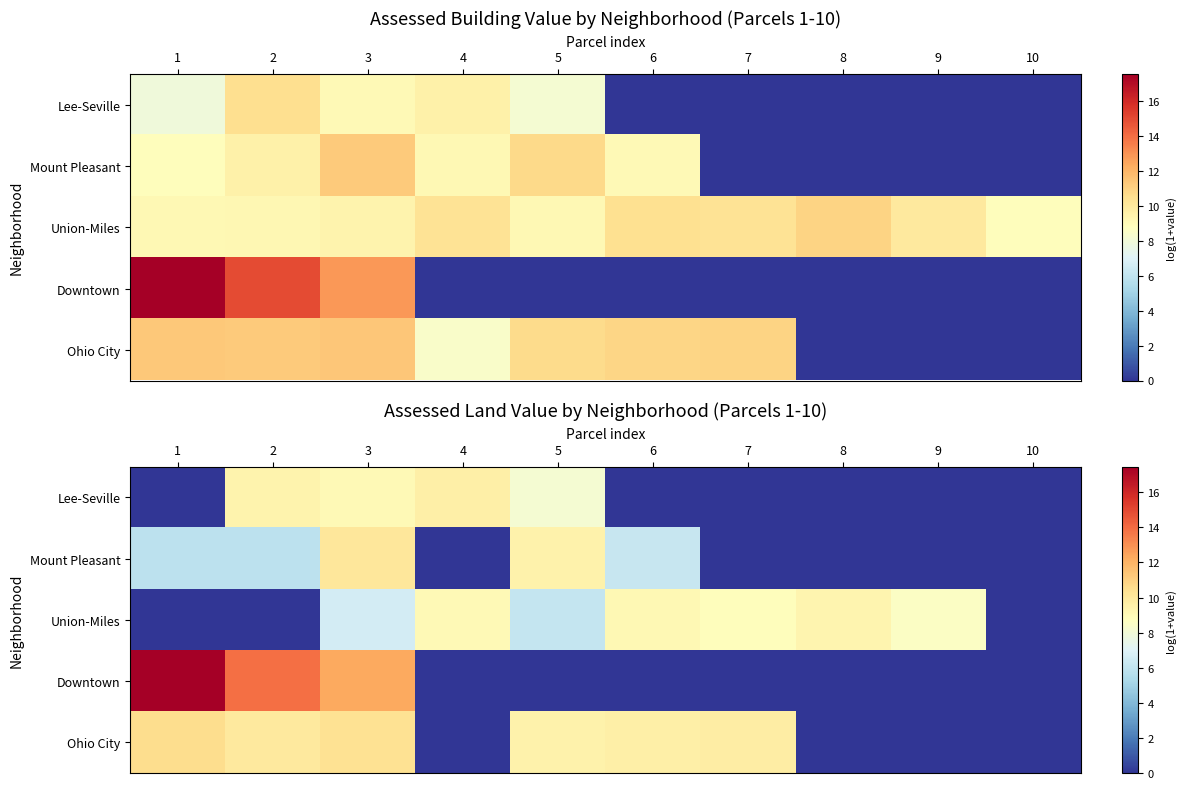

What is the spread (max minus min) of values at 5?

9.4